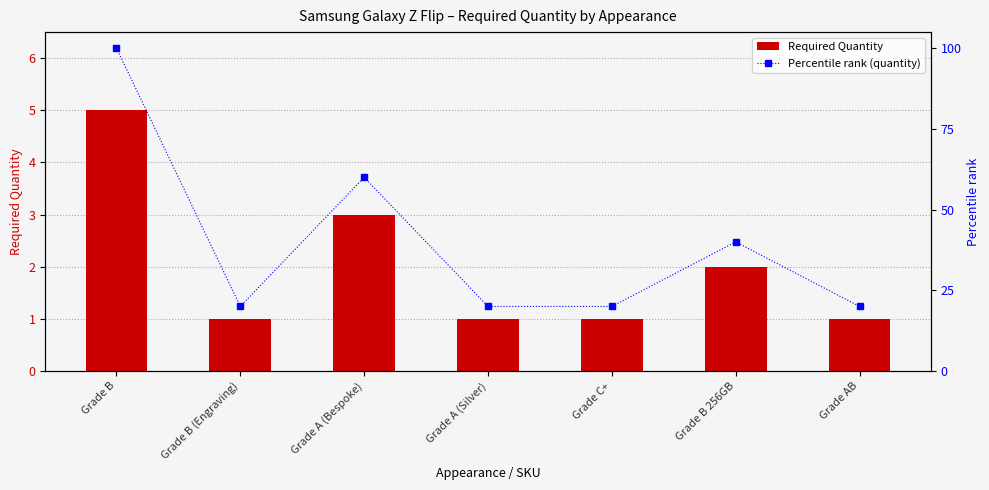

How many groups of bars are there?

7